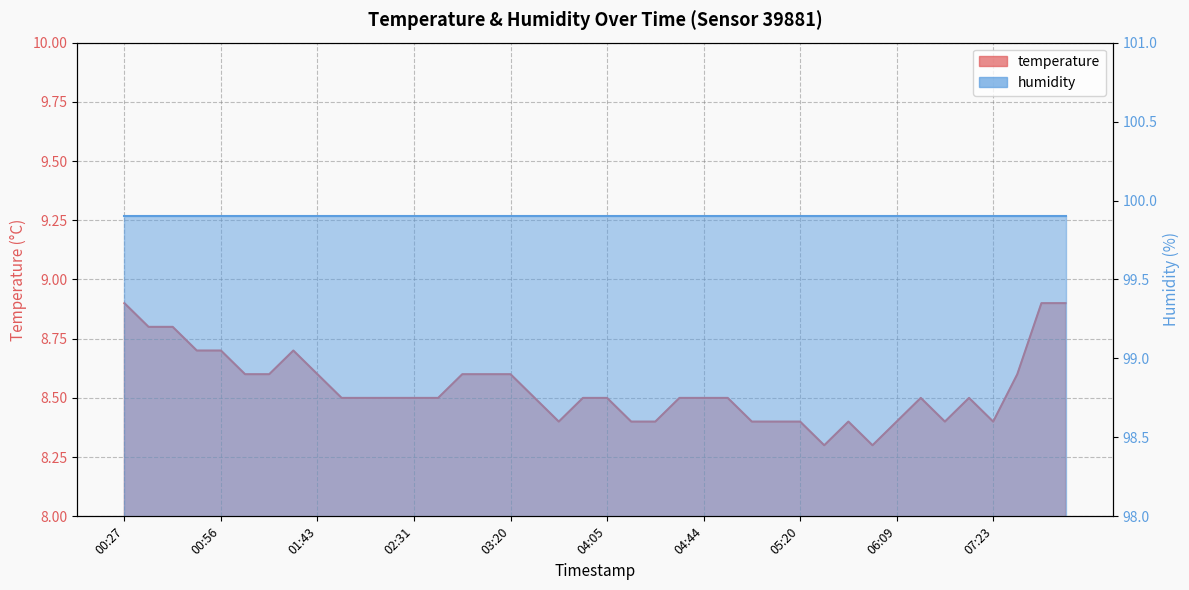

What is the label of the 14th point from the left?

02:42